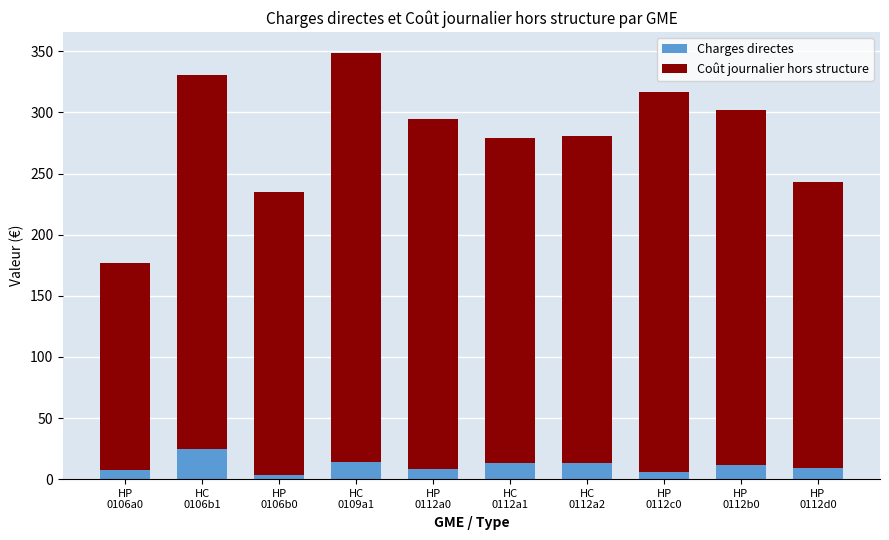

What is the difference between the maximum and second lowest values in the Charges directes series?

19.1